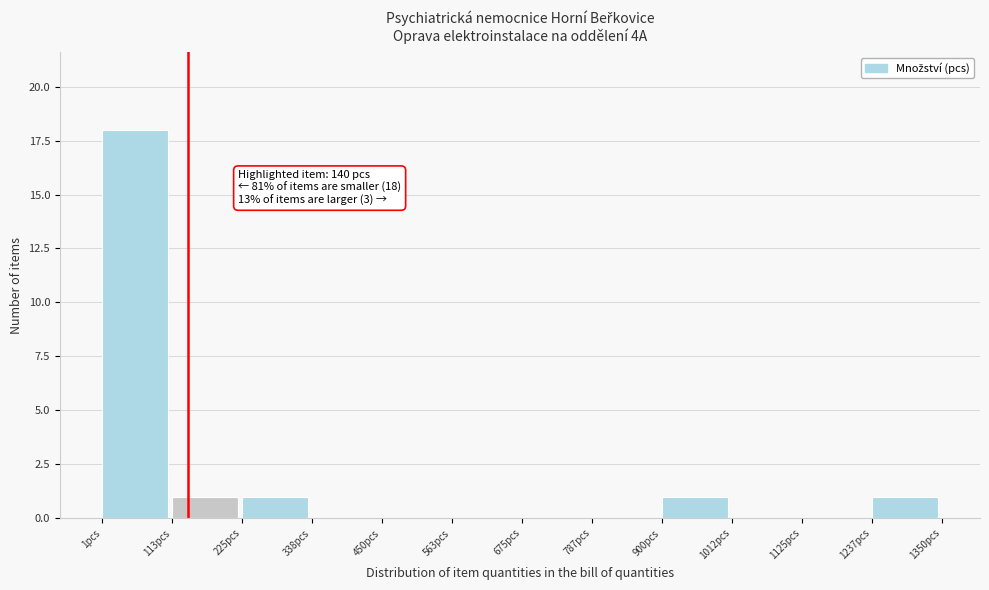

Which range on the x-axis has the tallest bar?

0 to 120